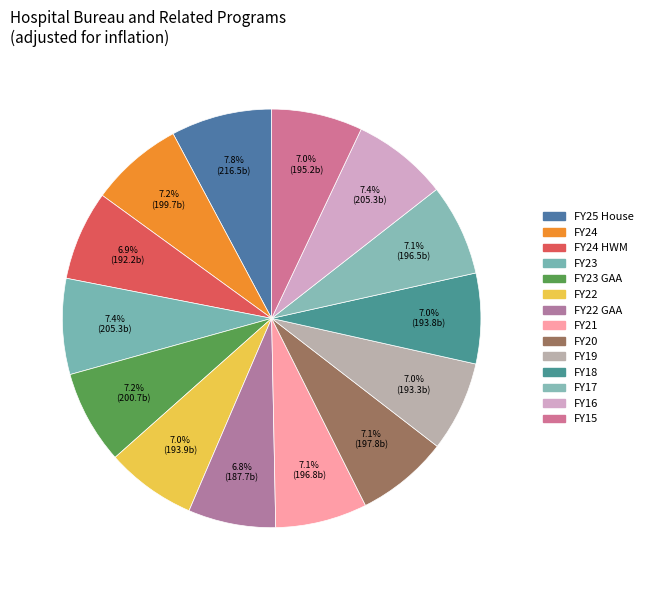

How many segments does this pie chart have?

14